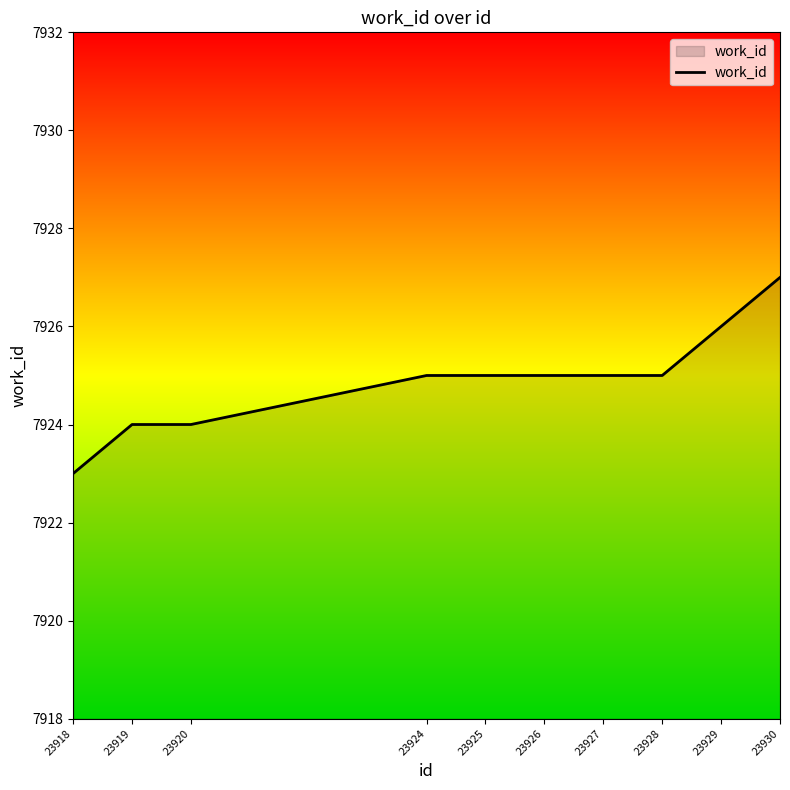

The chart shows a value of 7927 at 23930. True or false?

True